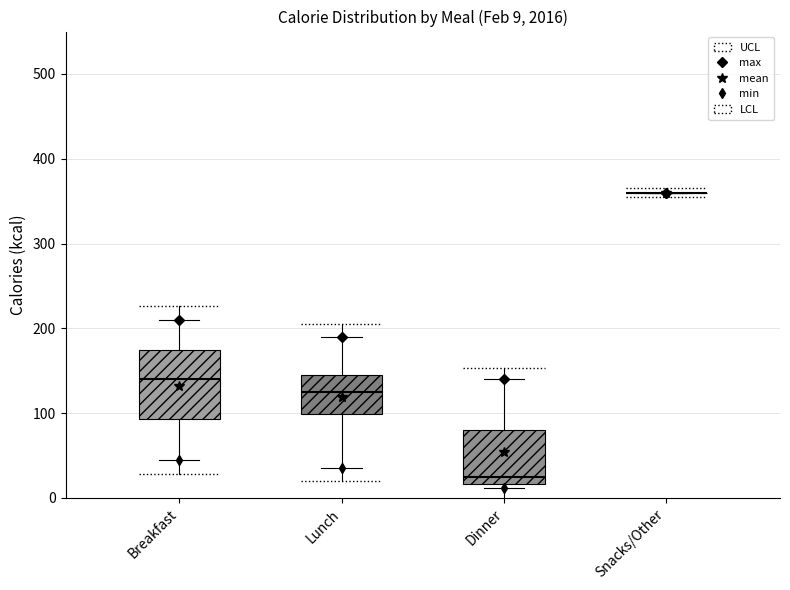

Which box is the tallest, from its lower edge to its upper edge?

Breakfast